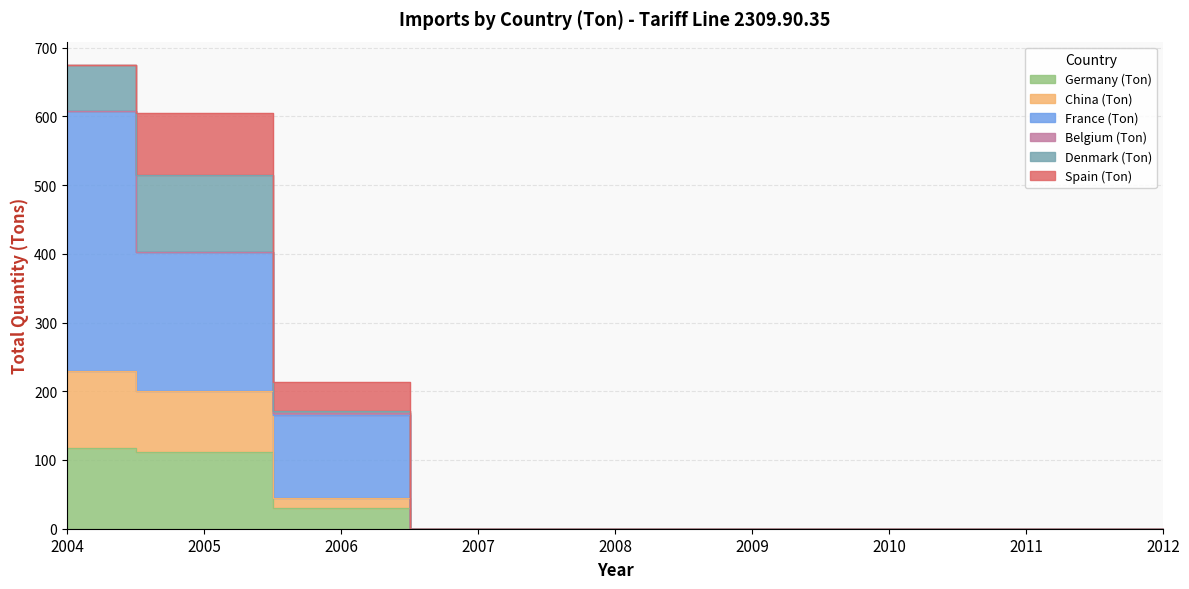

How many data points does each series have?

9